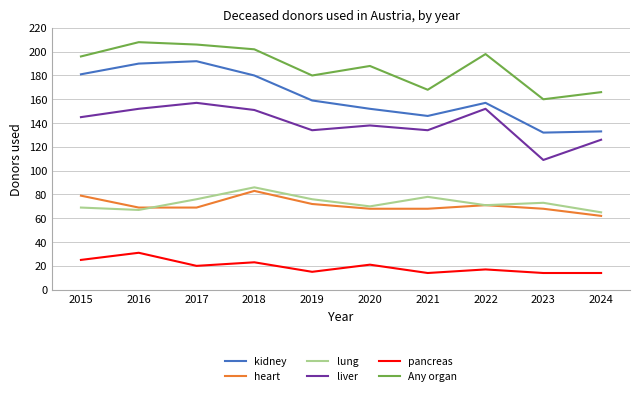

Which series has the largest total across all categories?

Any organ